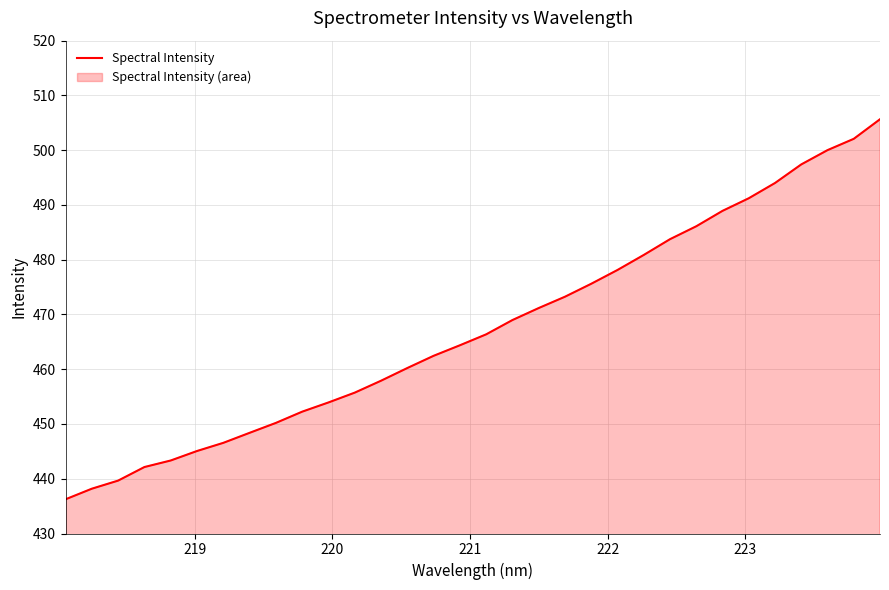

What is the difference between the maximum and minimum values?

69.4